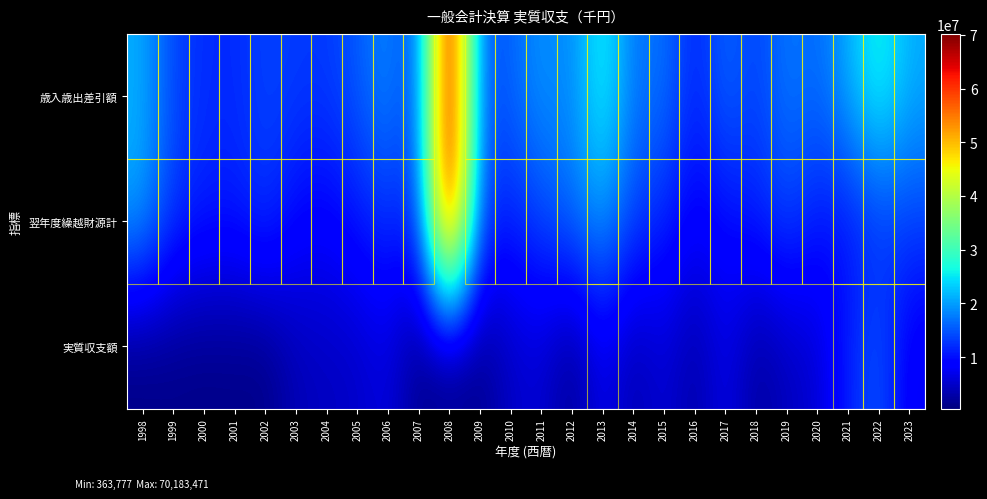

Which series has the largest total across all categories?

歳入歳出差引額